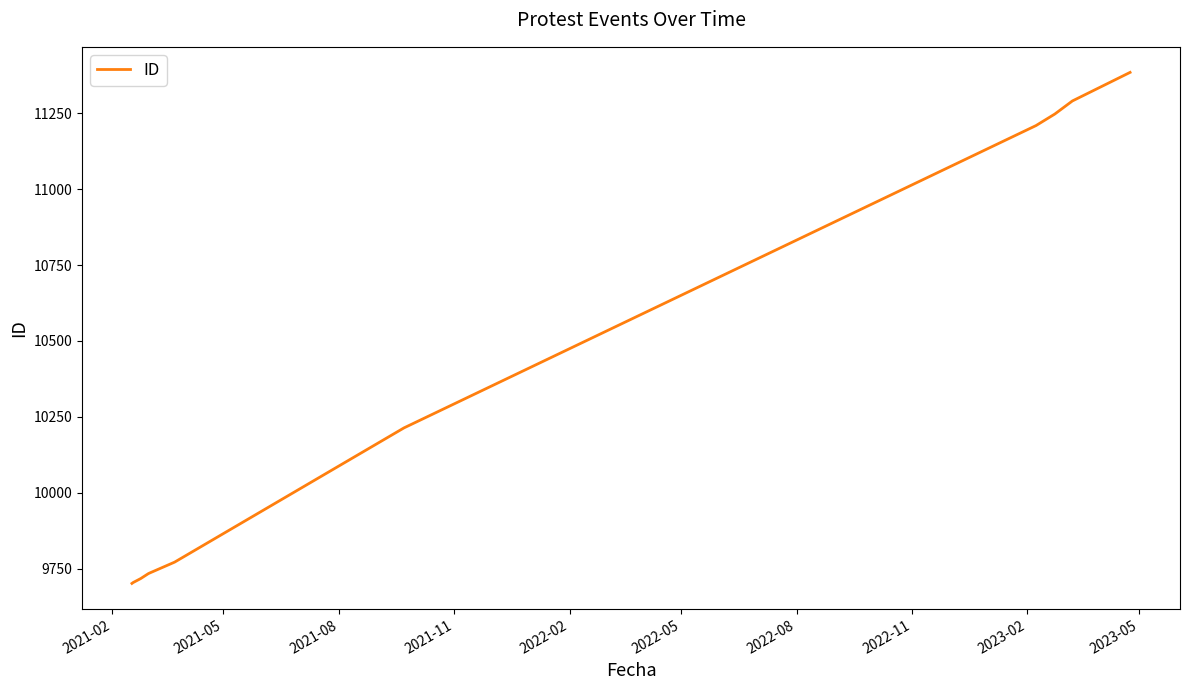

What is the greatest value displayed?

11384